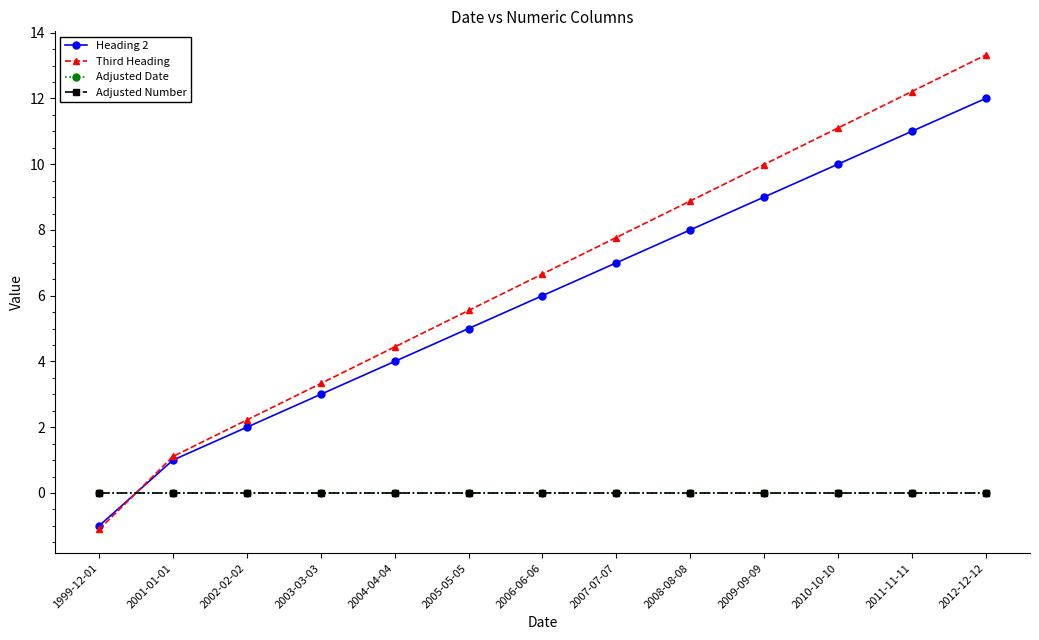

At which category is the sum across all series the highest?

2012-12-12